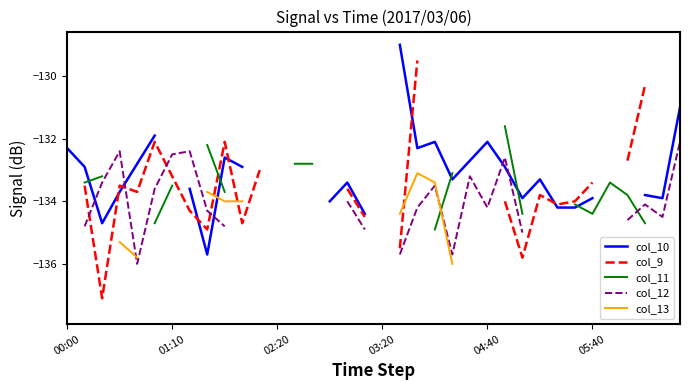

What is the spread (max minus min) of values at 27?

0.5